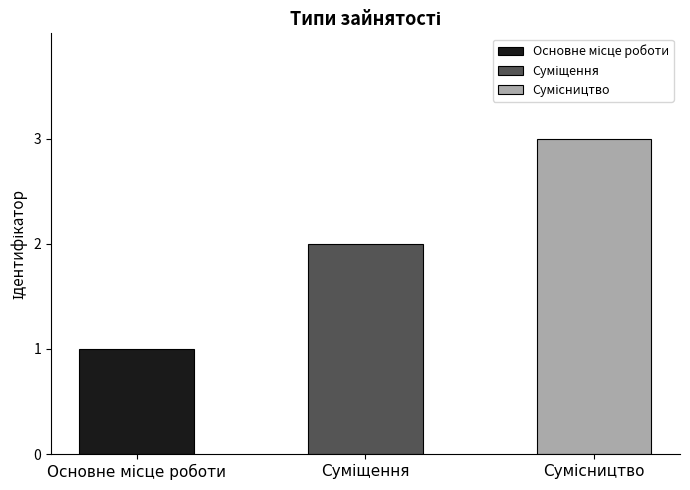

Rank the categories by value from lowest to highest.

Основне місце роботи, Суміщення, Сумісництво